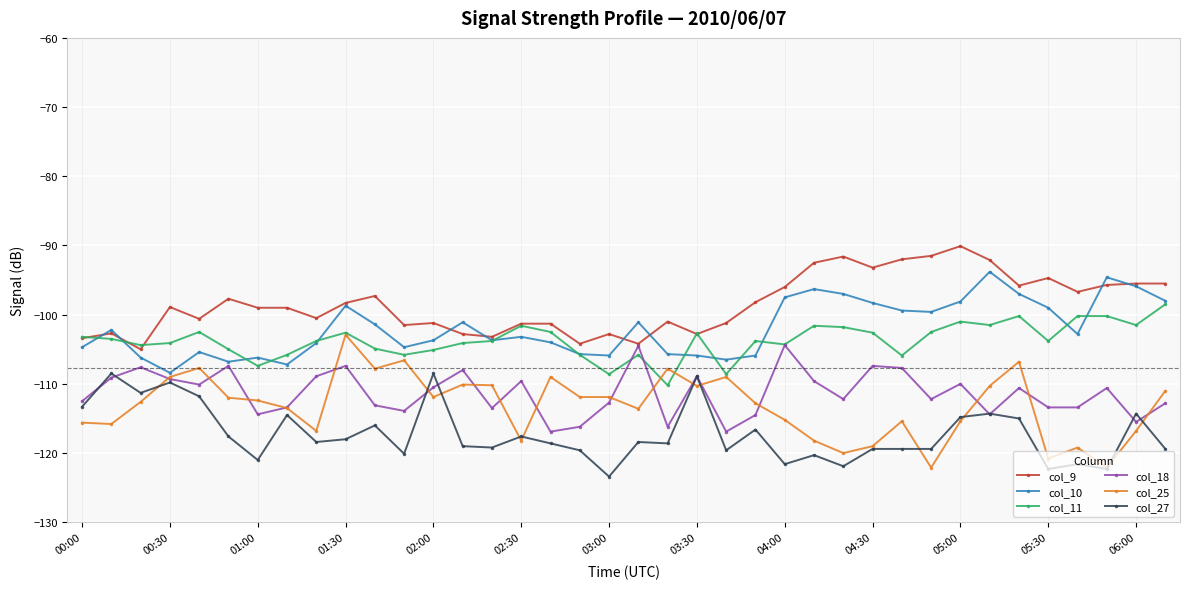

True or false: col_11 has more than 0 points higher than both neighbors.

True